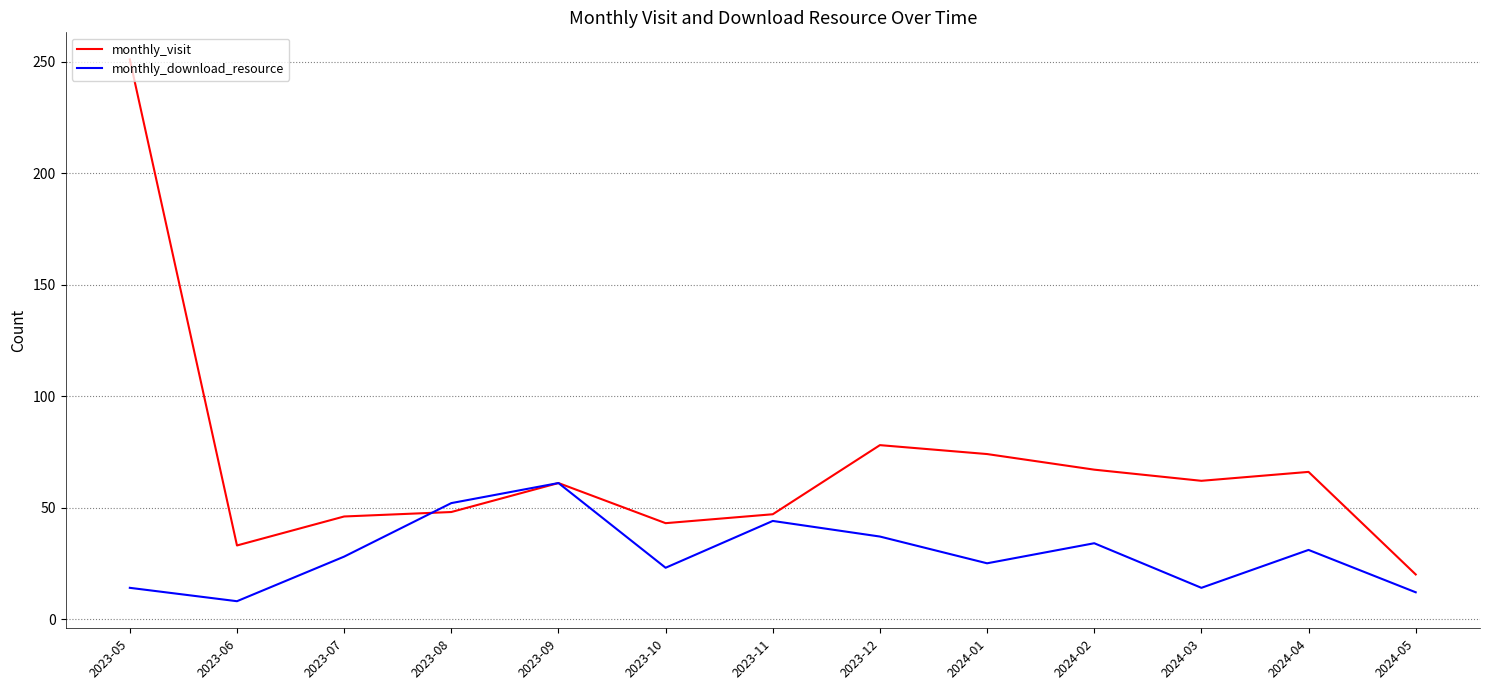

What position from the right is 2023-09?

9